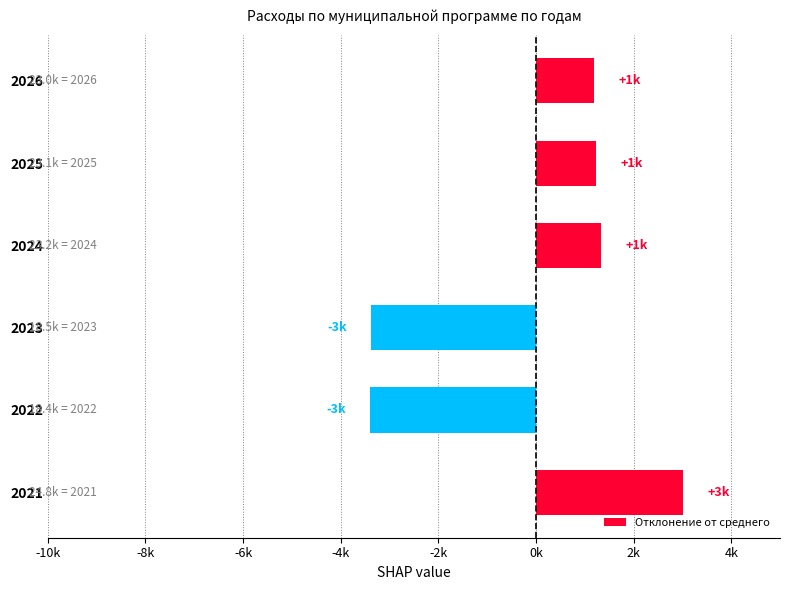

Are the bars horizontal?

Yes